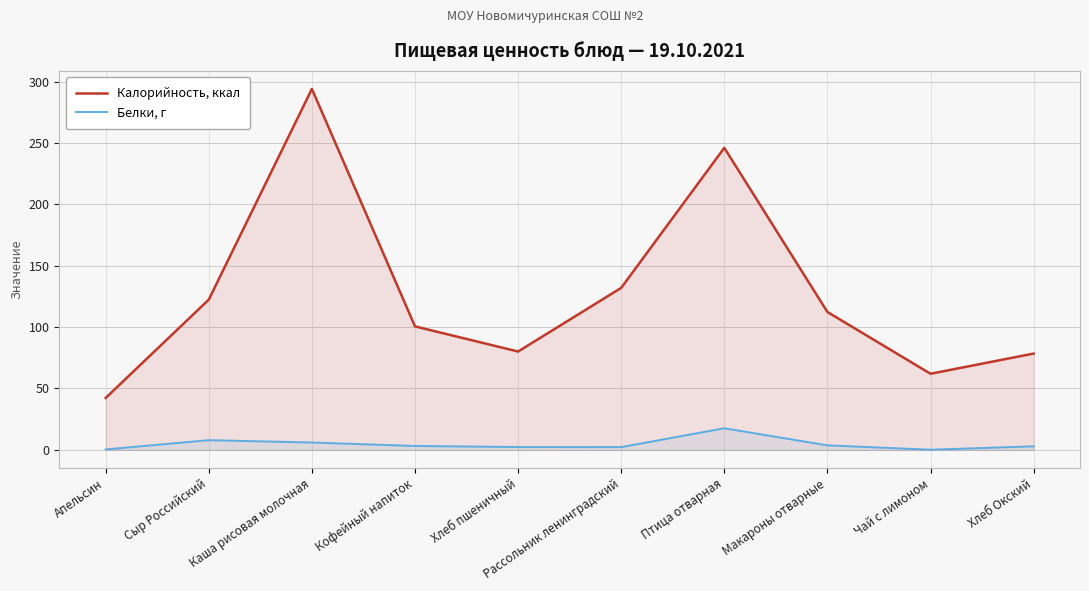

Which has a higher value, Кофейный напиток or Сыр Российский?

Сыр Российский